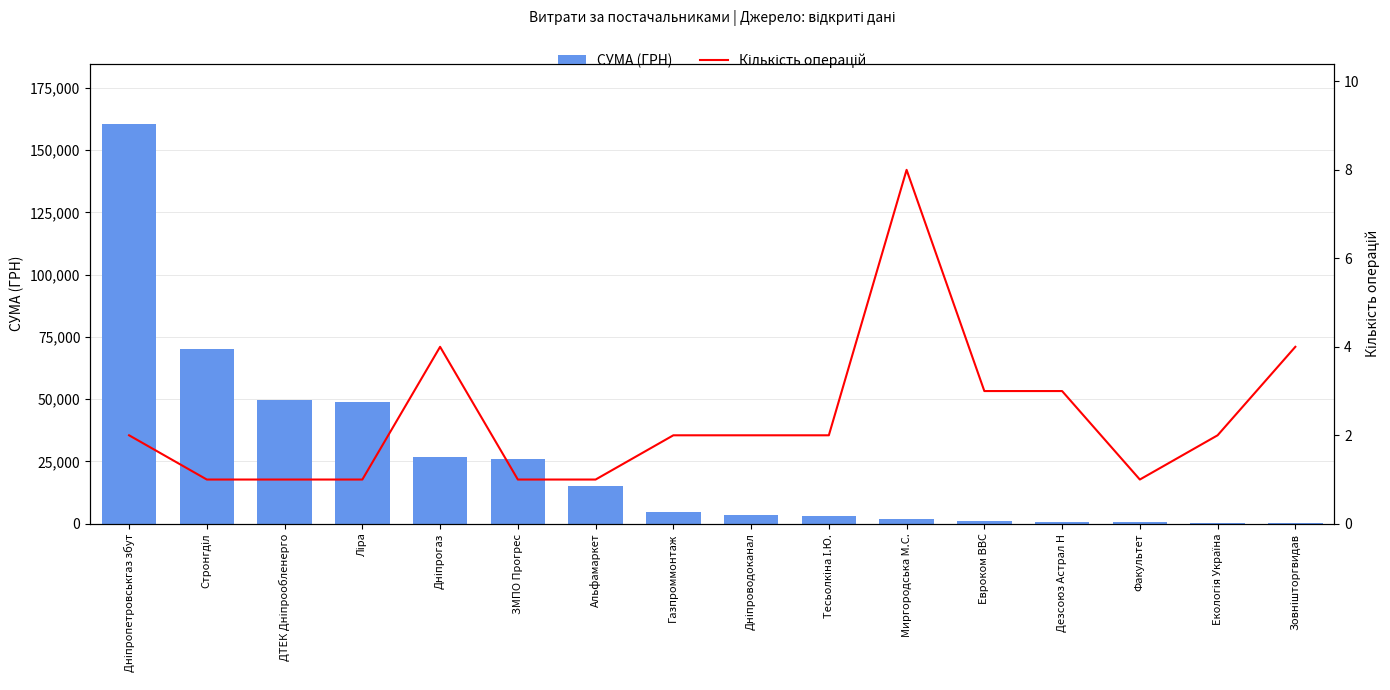

What is the difference between the Кількість операцій values at Дезсоюз Астрал Н and Альфамаркет?

2.0